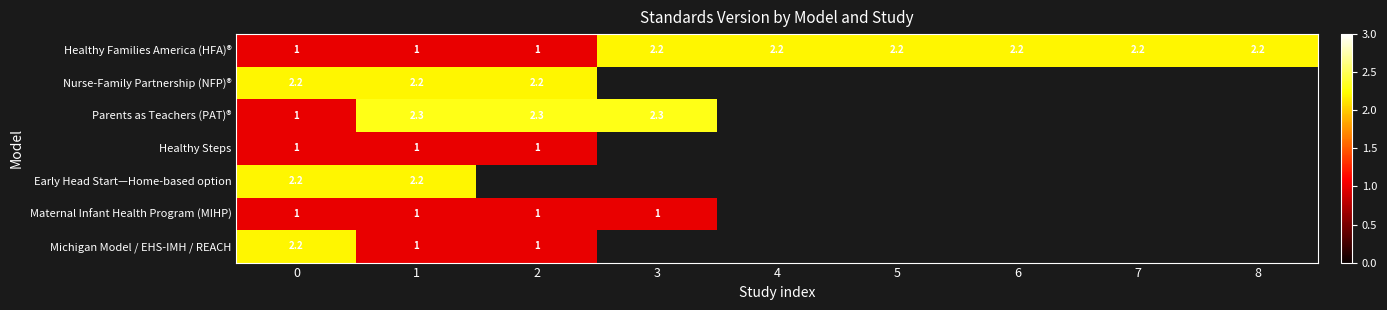

True or false: Nurse-Family Partnership (NFP)® has a value of 2.2 at 0.

True